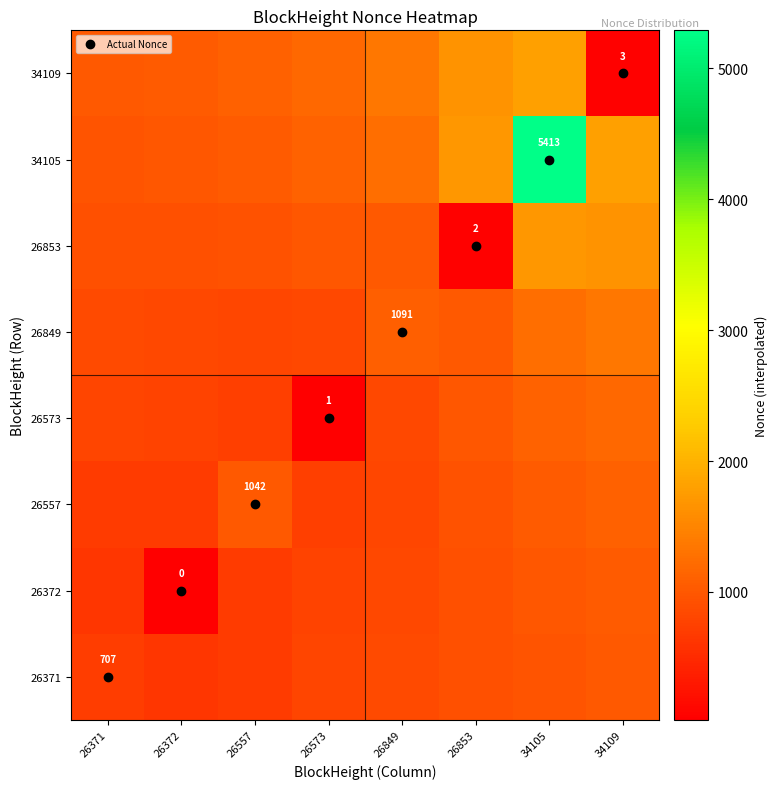

Rank the series at 26853 from highest to lowest value.

34105, 34109, 26849, 26573, 26557, 26372, 26371, 26853